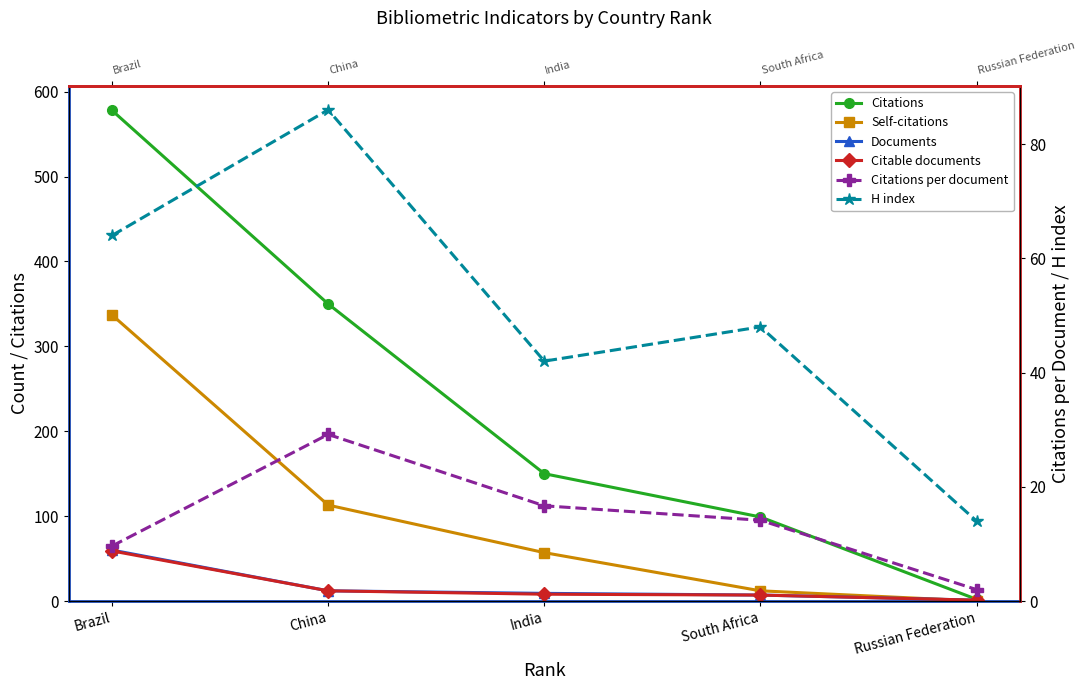

List the series in order of their peak value, lowest first.

Citations per document, Citable documents, Documents, H index, Self-citations, Citations